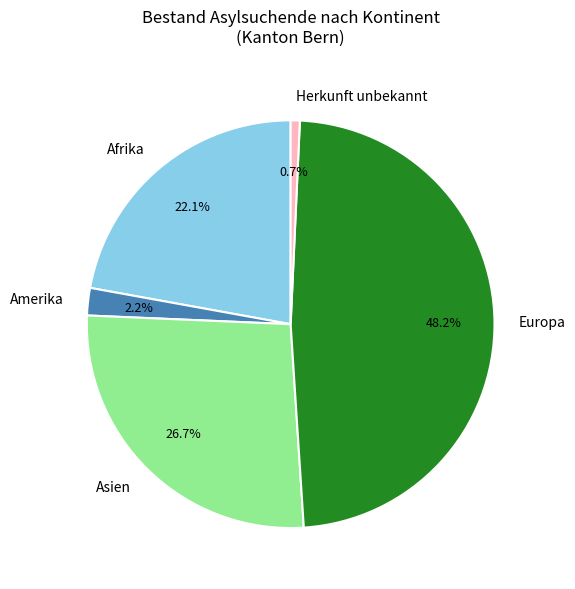

Is there any slice that represents more than half of the pie?

No